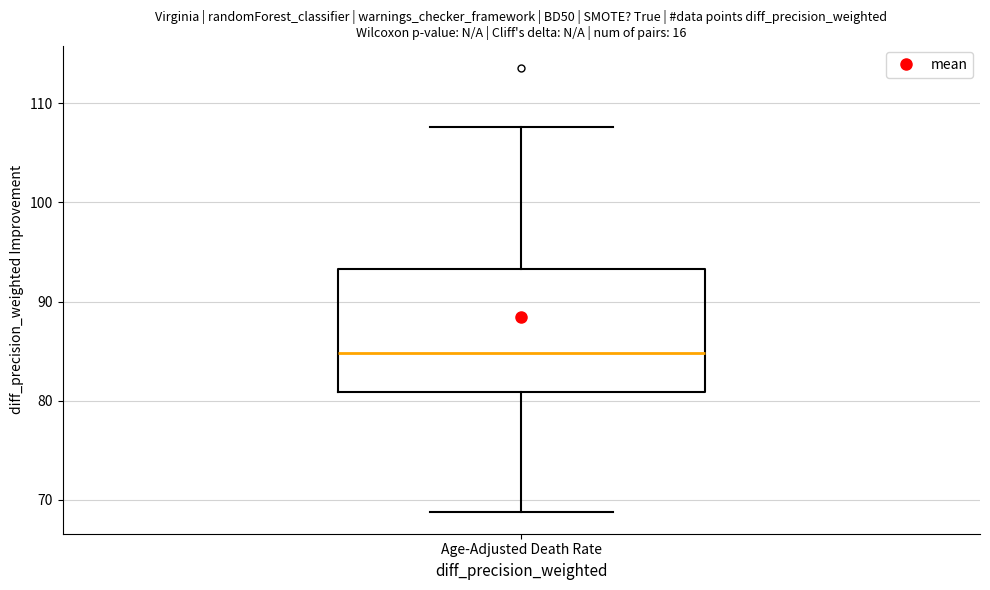

Where does the upper whisker of the box for Age-Adjusted Death Rate end on the y-axis? The values are not printed on the chart, so give them approximately, as read against the axis.

108